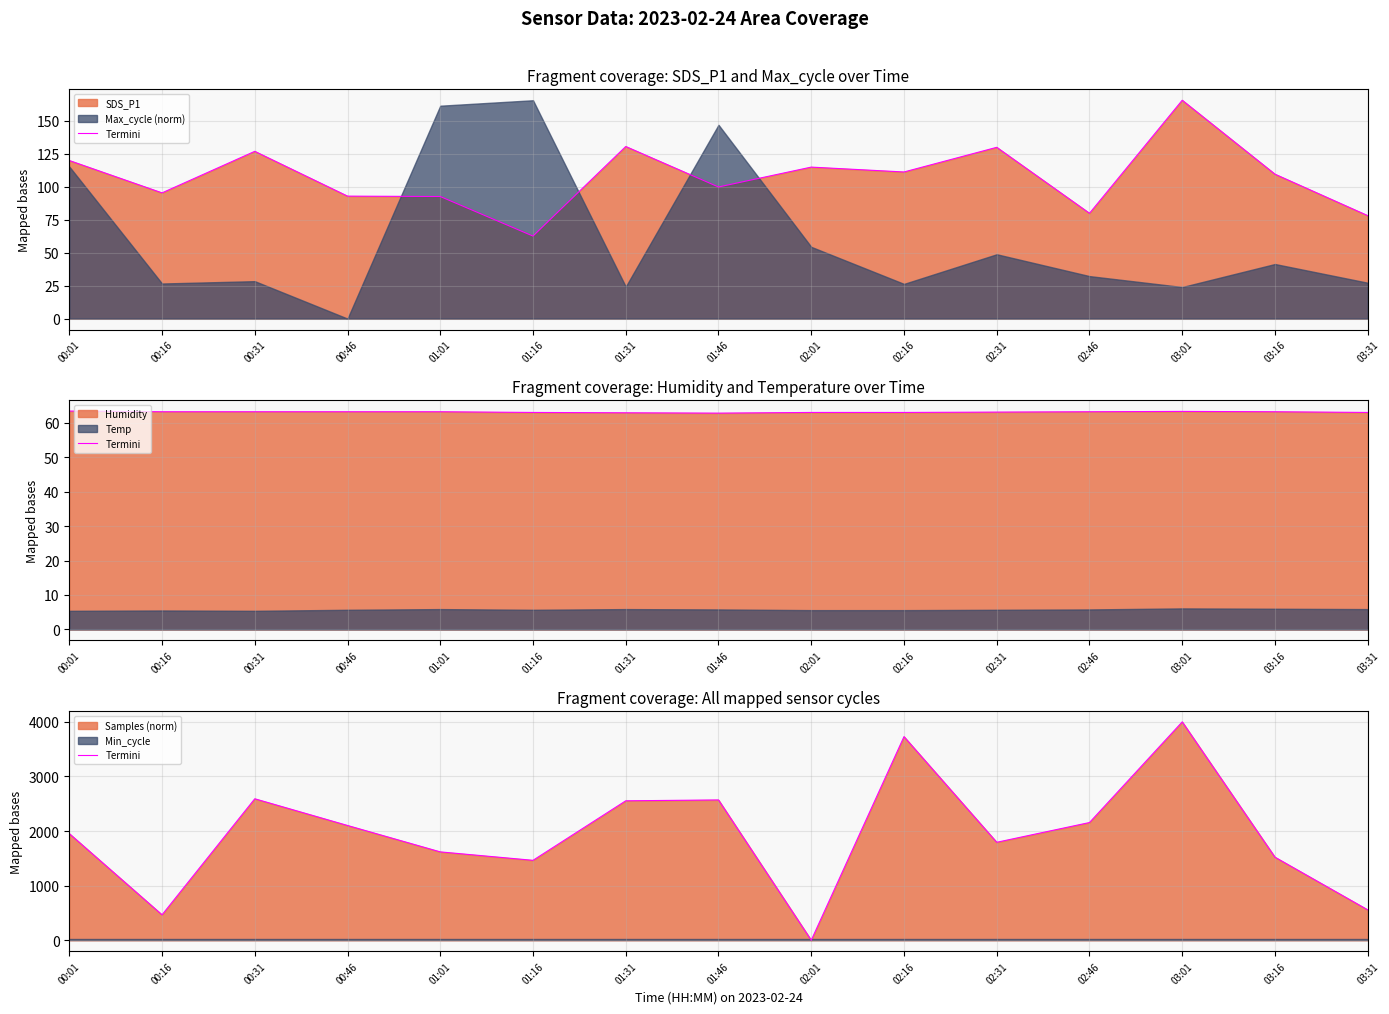

True or false: the data shows 0.0 at 02:01.

True